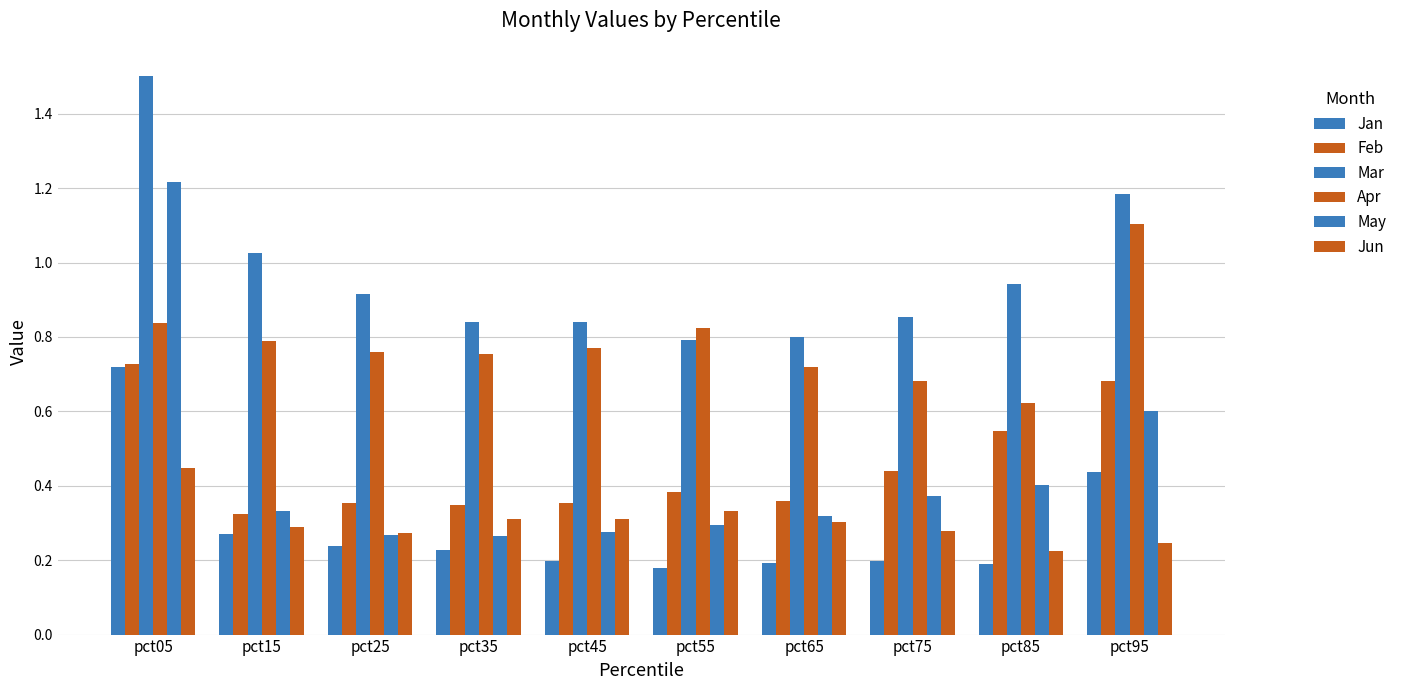

How many groups of bars are there?

10